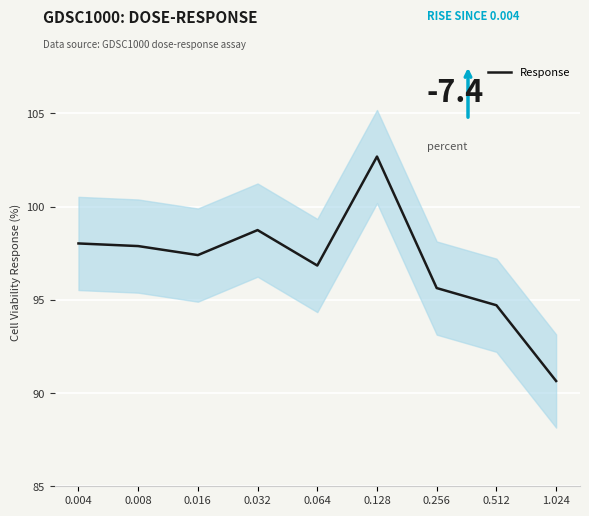

Between 1.024 and 0.008, which is larger?

0.008